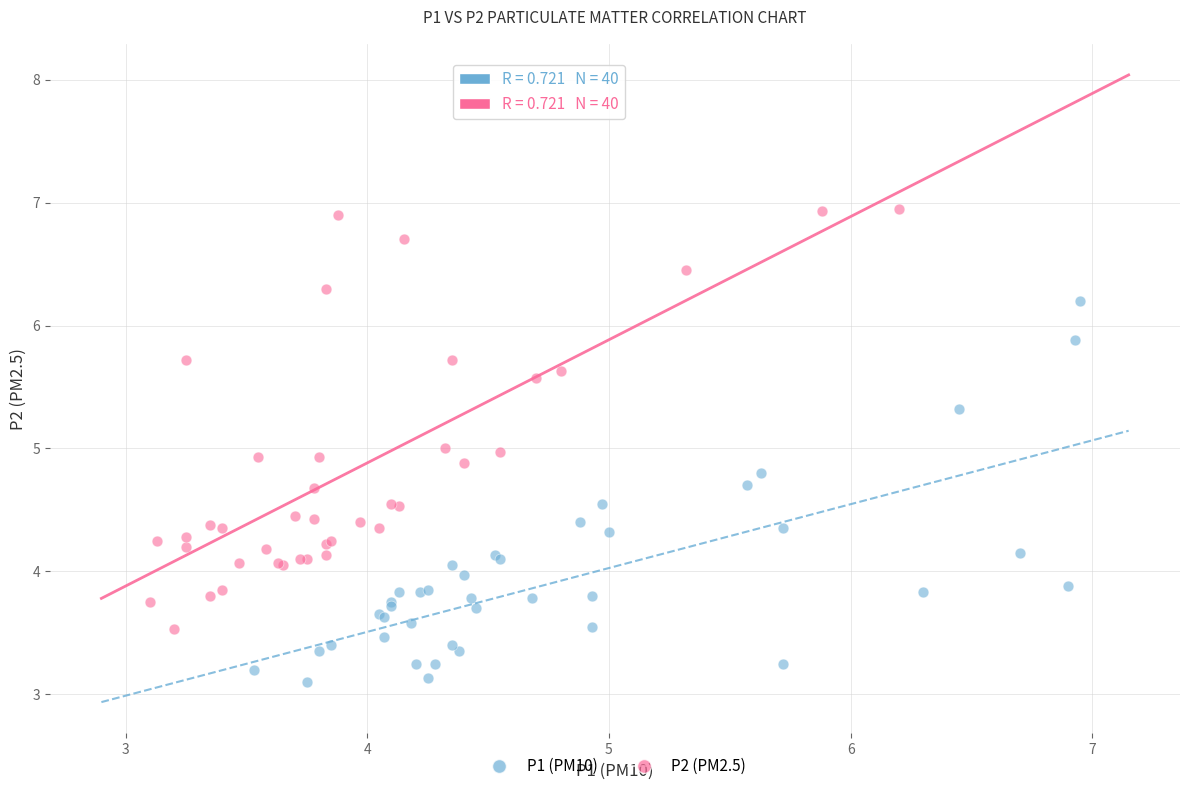

Which series has the widest spread of Y values?

P2 (PM2.5)